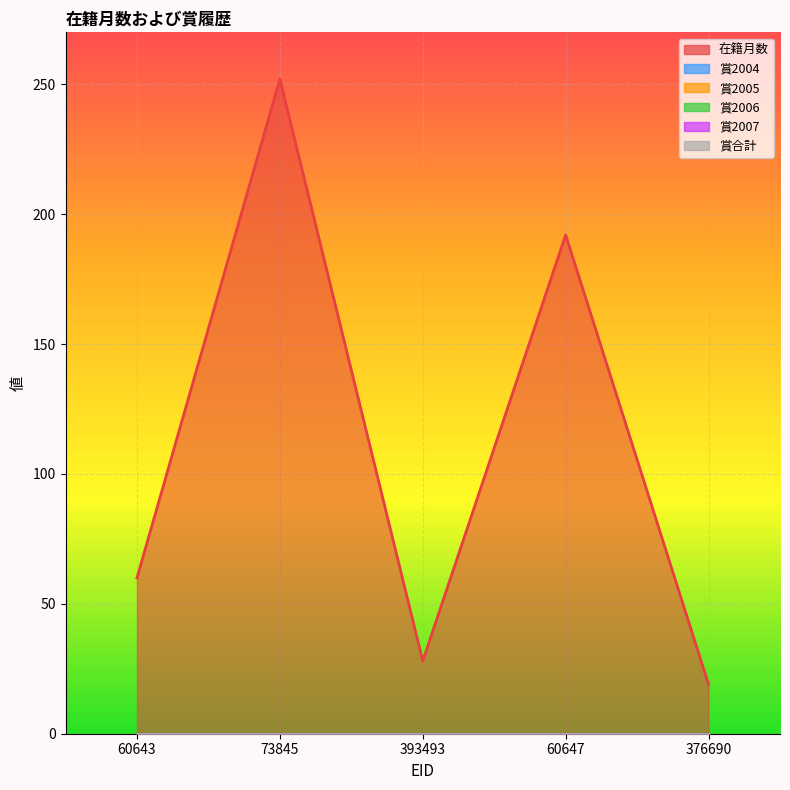

True or false: 在籍月数 and 賞2005 cross at least once.

False